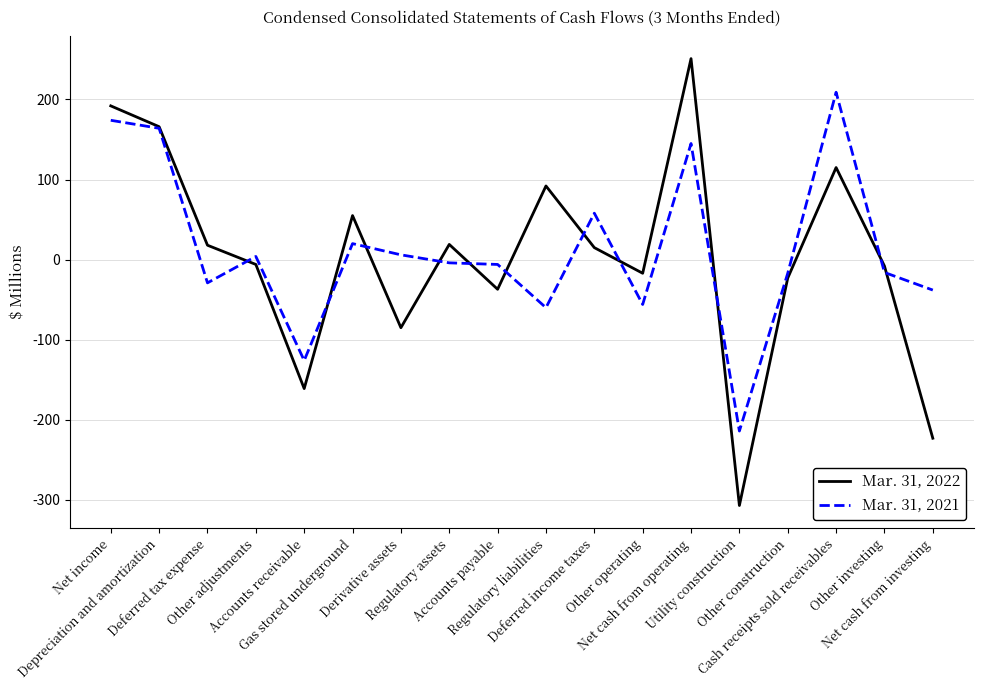

In Mar. 31, 2021, how many points are higher than both neighbors (excluding endpoints)?

5